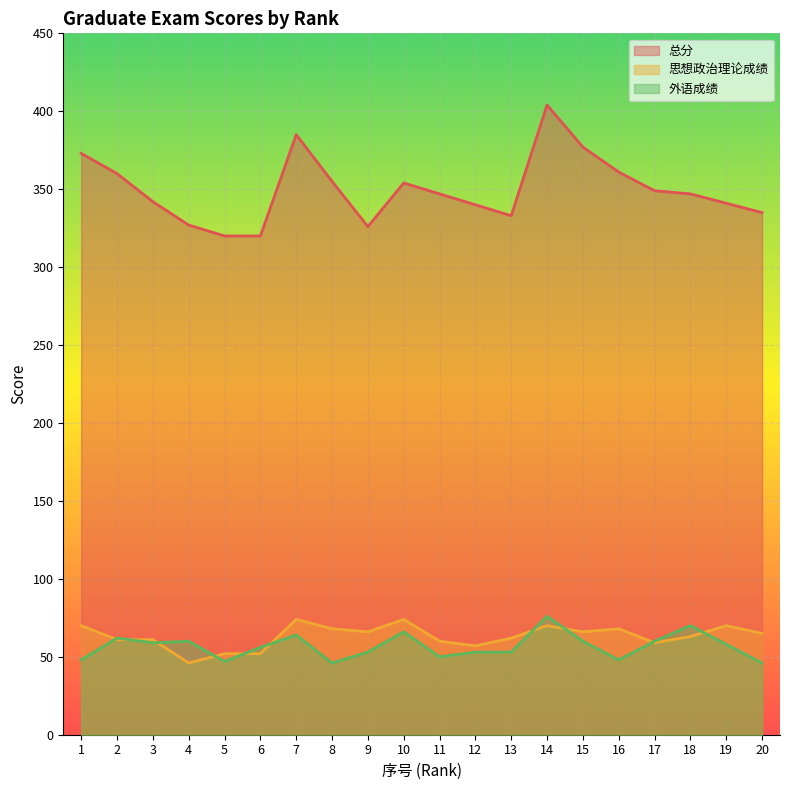

Which category has the highest value in the 思想政治理论成绩 series?

7